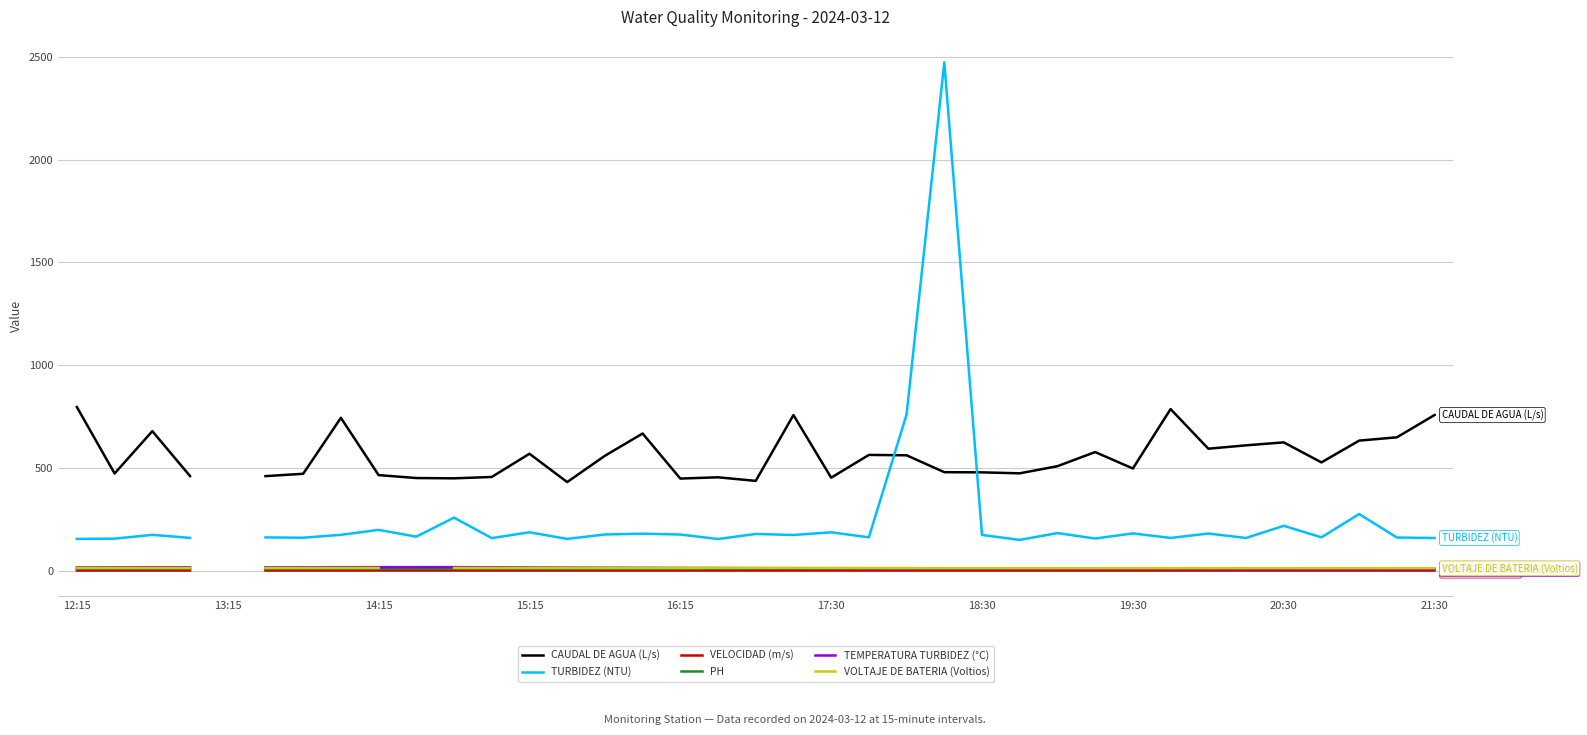

Is it true that TURBIDEZ (NTU) equals 433.1 at 34?

False